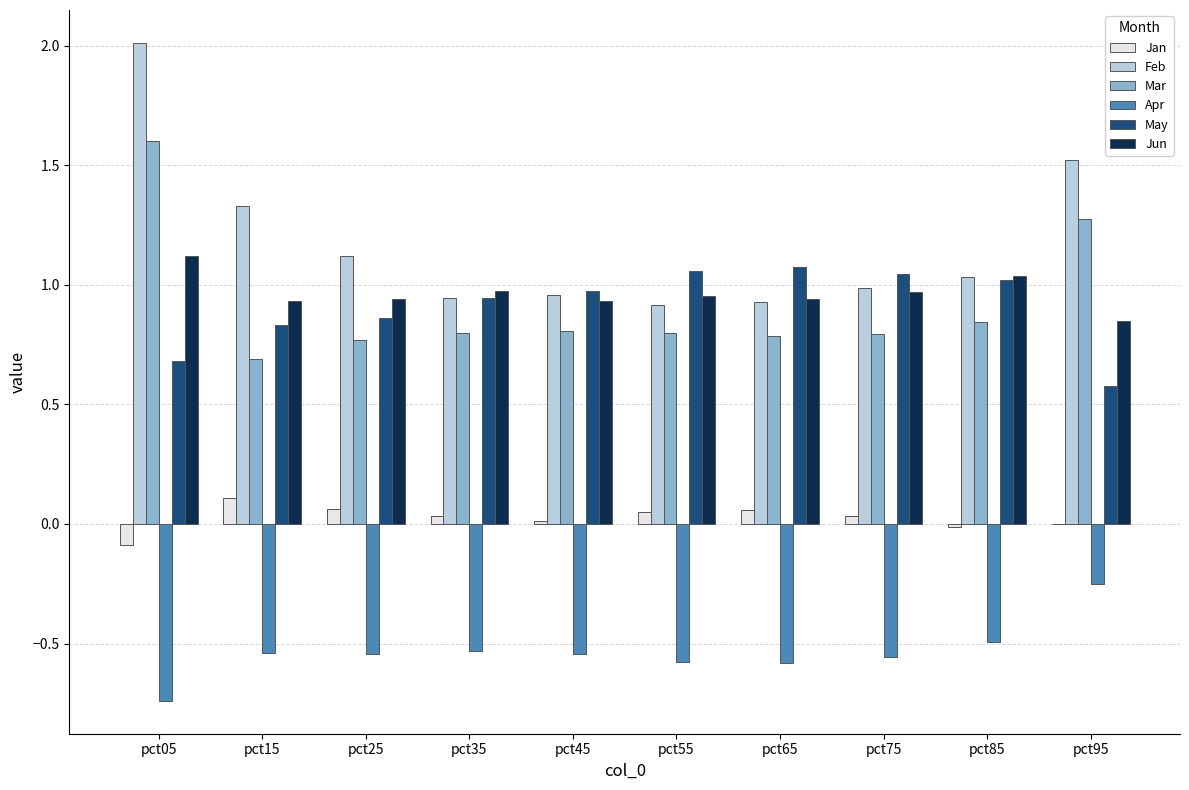

Which series has the largest range (max minus min)?

Feb